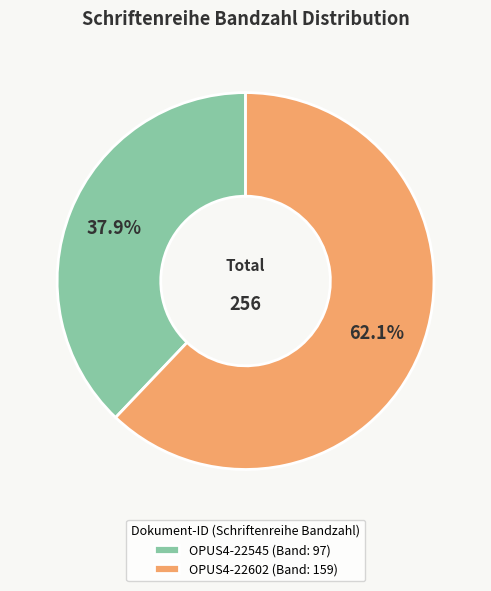

To the nearest percent, what is the difference between the largest and smallest slice percentages?

24%